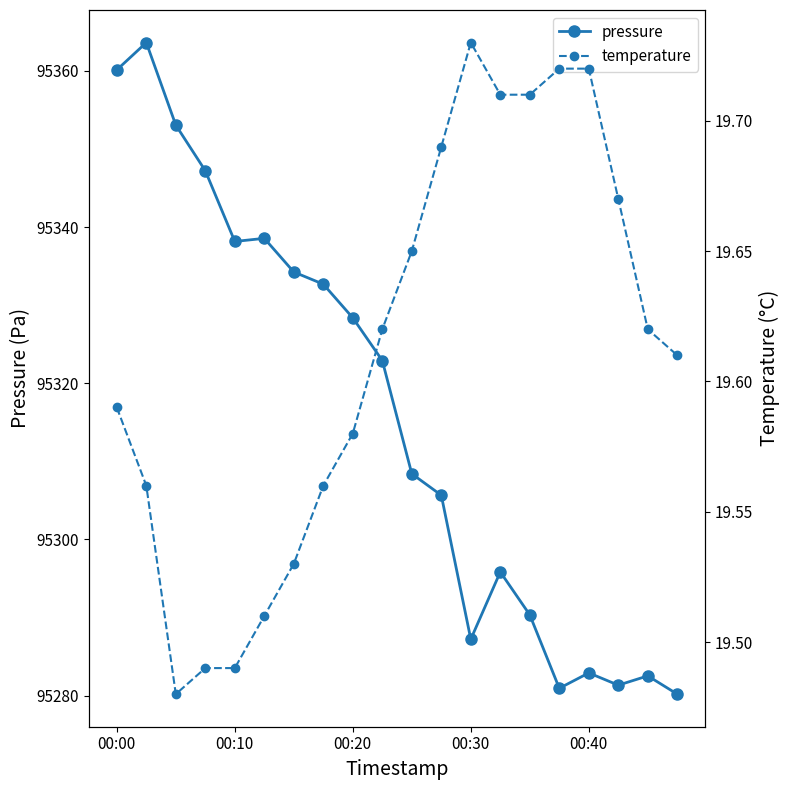

True or false: pressure has more than 2 interior local peaks.

True